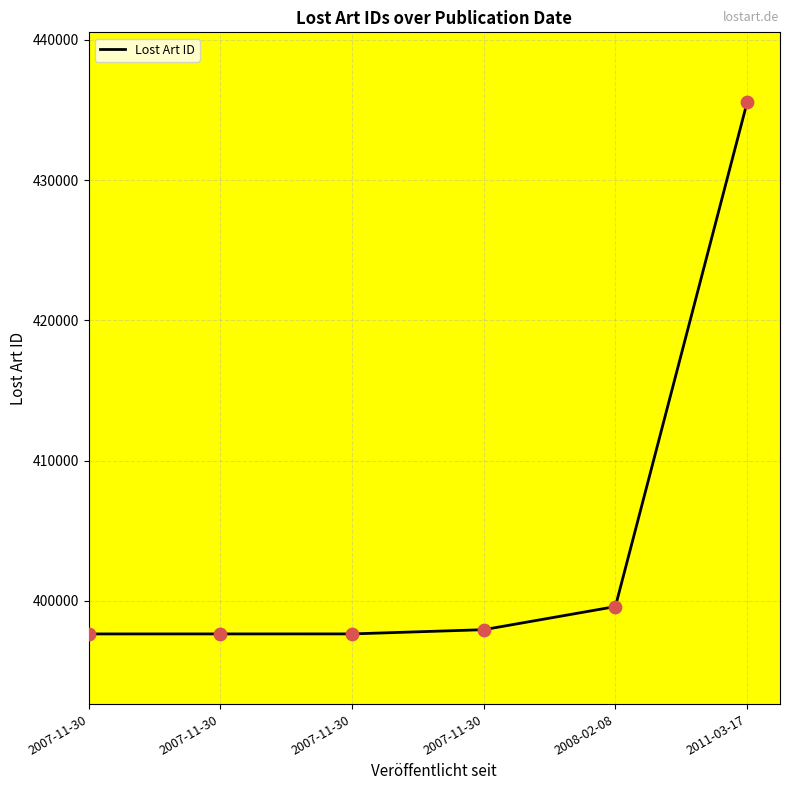

How many values are below 397952?

3